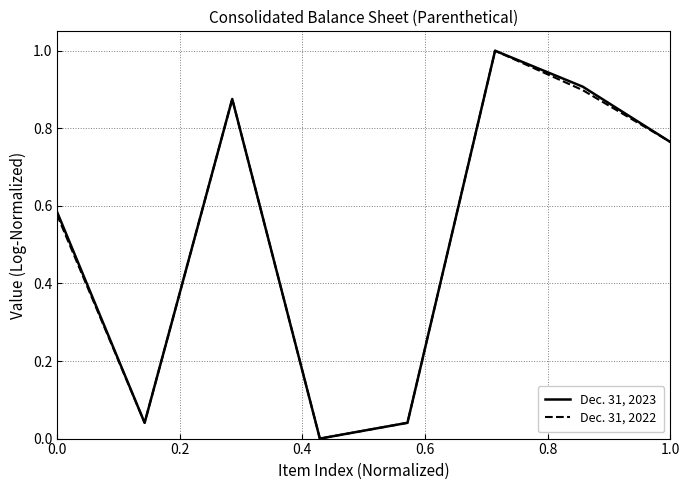

The Dec. 31, 2022 series shows 1.4 at 1.0. True or false?

False